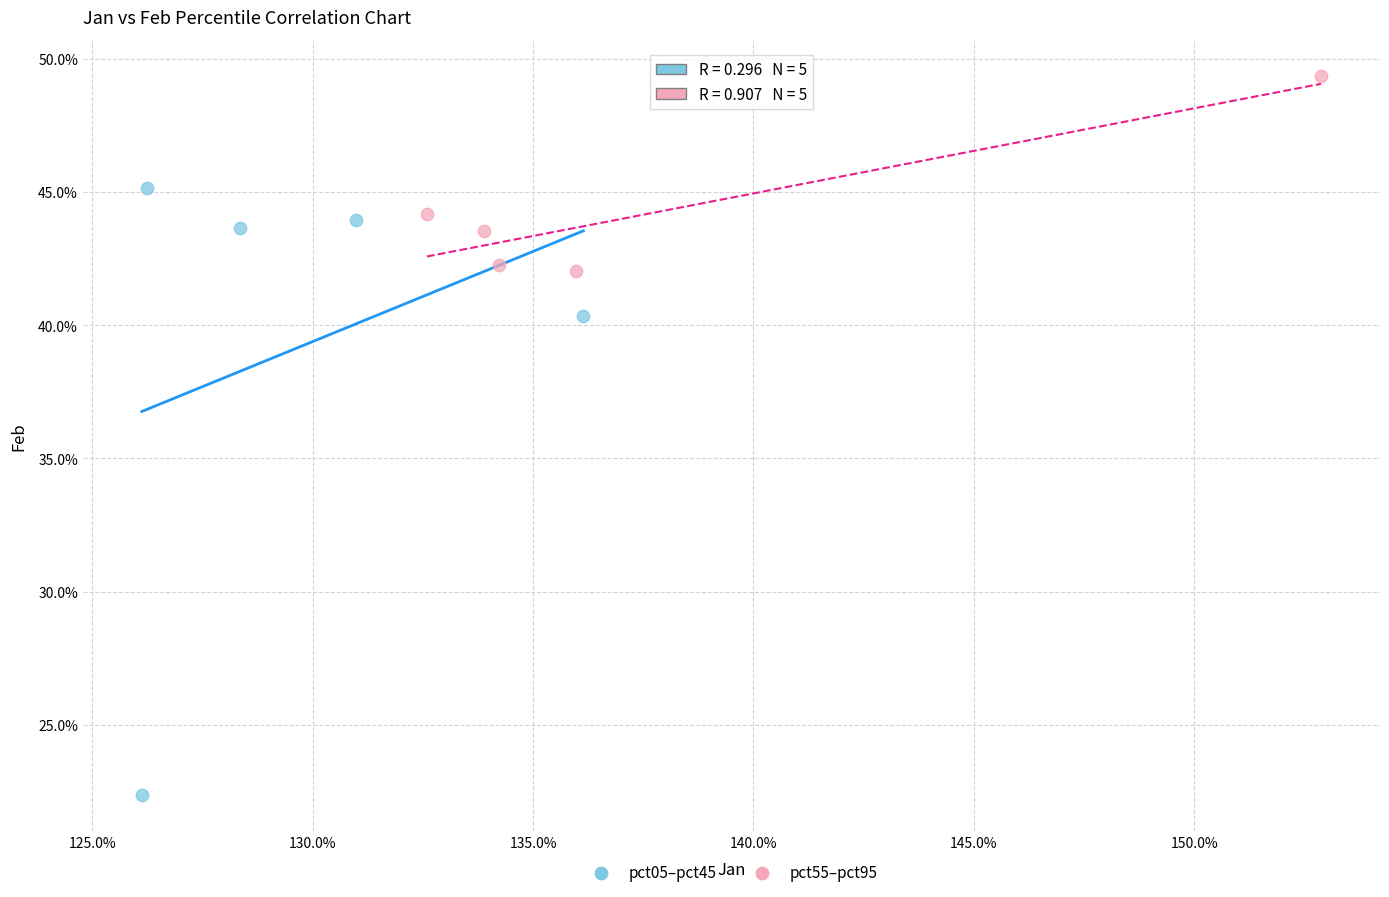

What are all the series names shown in the legend?

pct05–pct45, pct55–pct95